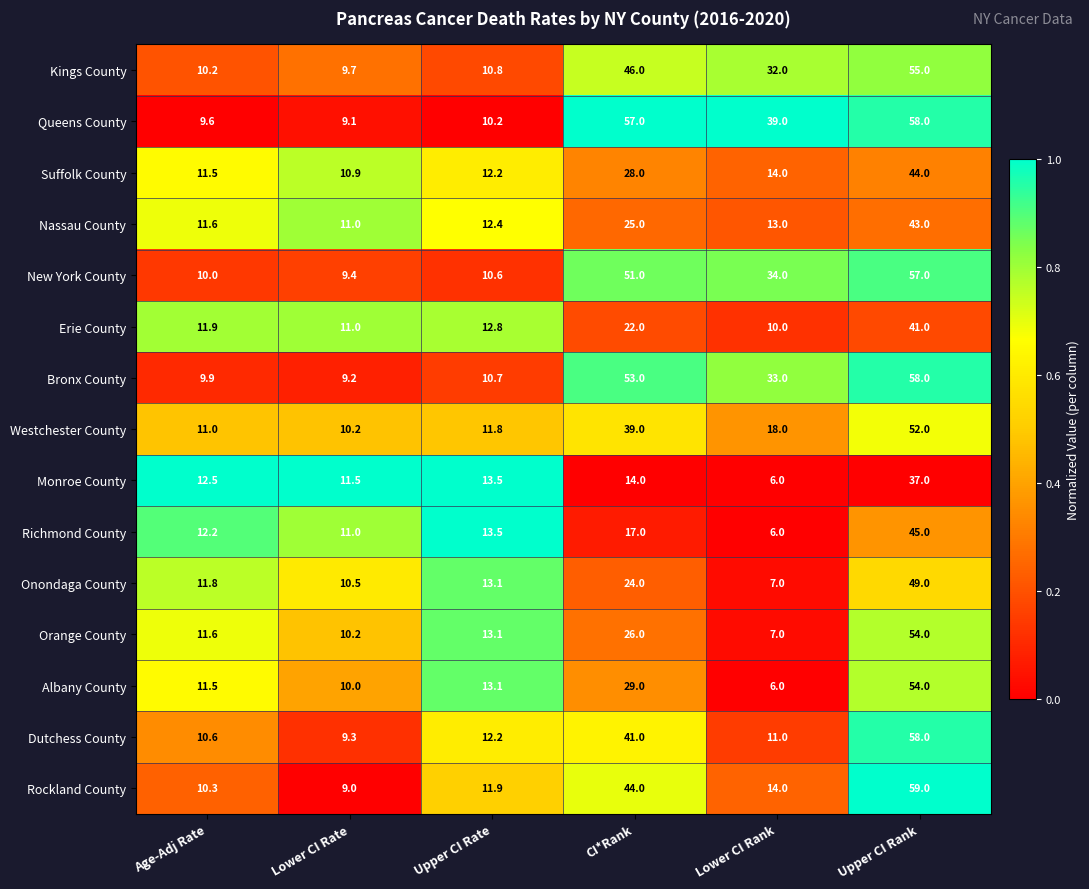

How many distinct data groups are displayed?

15